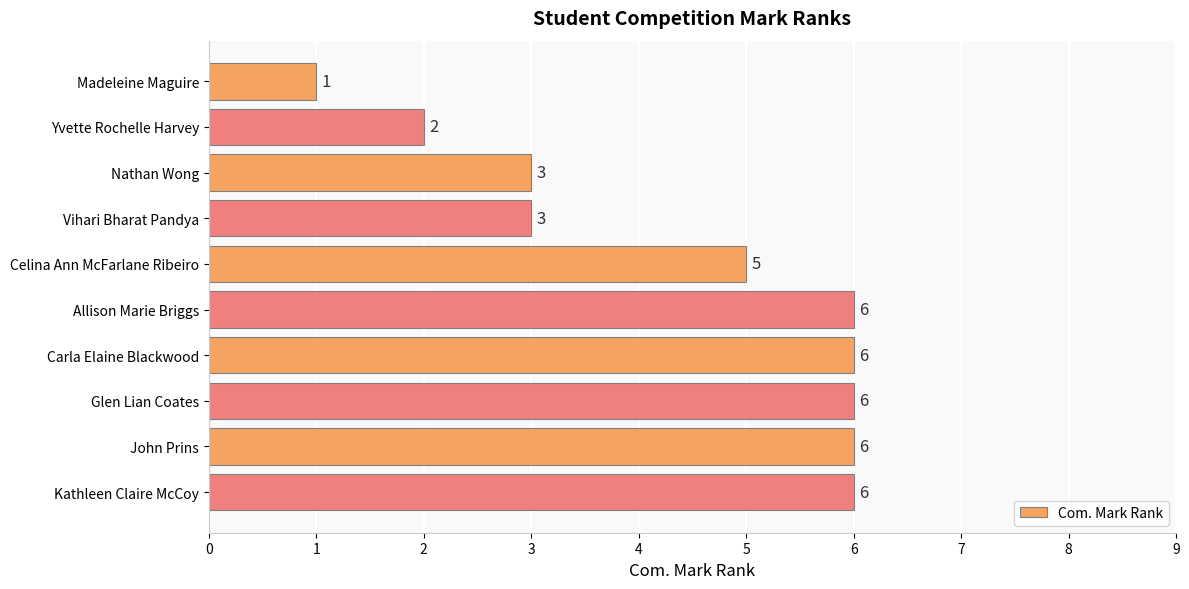

True or false: the data shows 4 at Allison Marie Briggs.

False